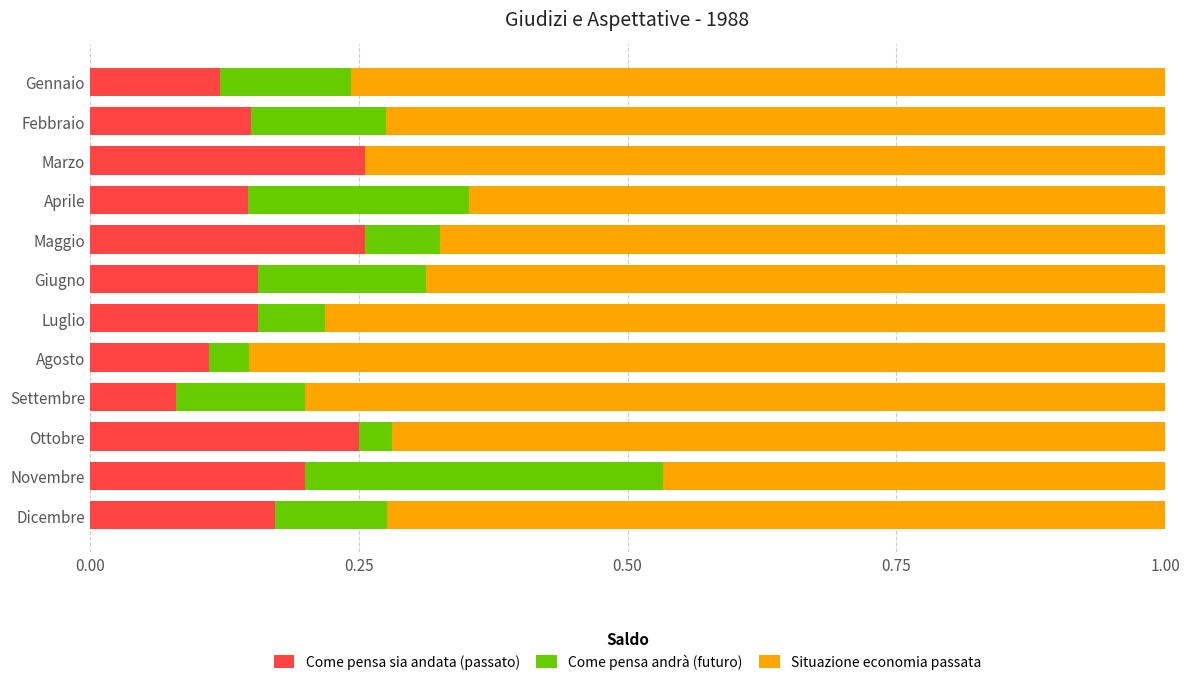

Is it true that Come pensa sia andata (passato) equals 0.0 at Settembre?

False